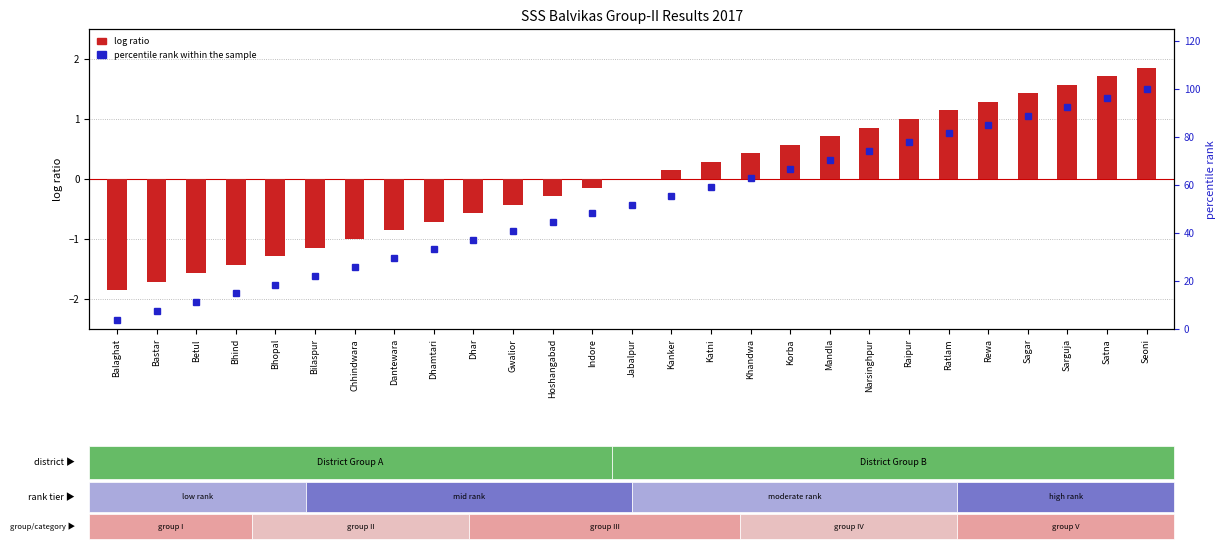

Rank the categories by value from highest to lowest.

Seoni, Satna, Sarguja, Sagar, Rewa, Ratlam, Raipur, Narsinghpur, Mandla, Korba, Khandwa, Katni, Kanker, Jabalpur, Indore, Hoshangabad, Gwalior, Dhar, Dhamtari, Dantewara, Chhindwara, Bilaspur, Bhopal, Bhind, Betul, Bastar, Balaghat